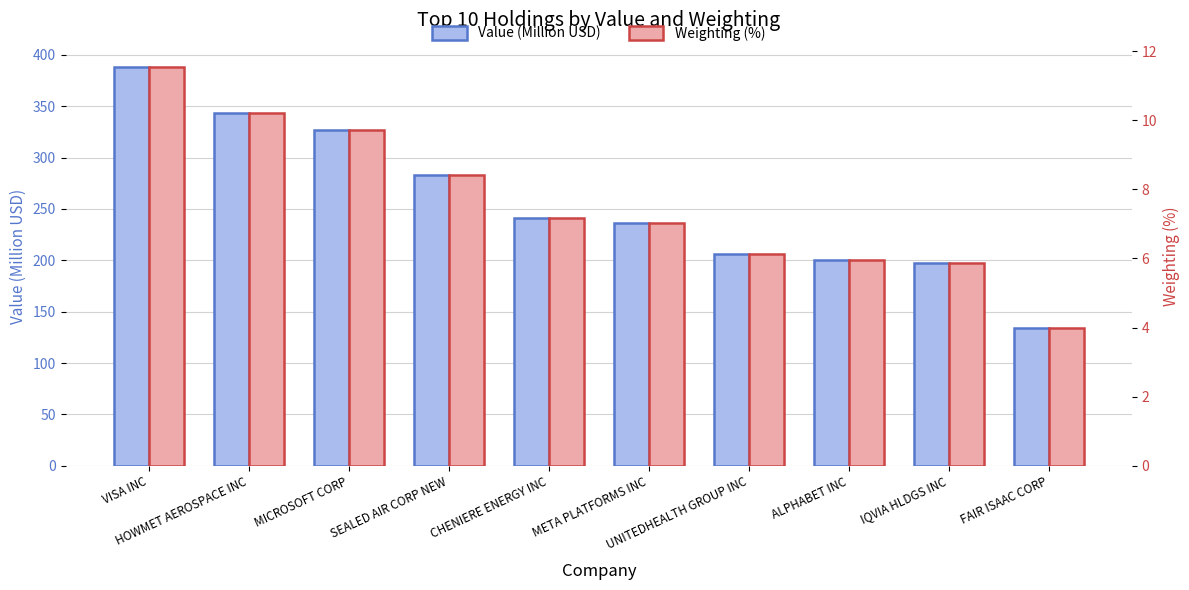

At which category does the chart reach its peak across all series?

VISA INC